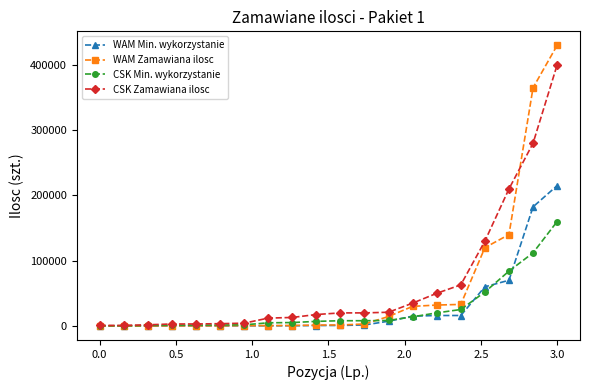

At how many categories does at least one series exceed 152157?

3